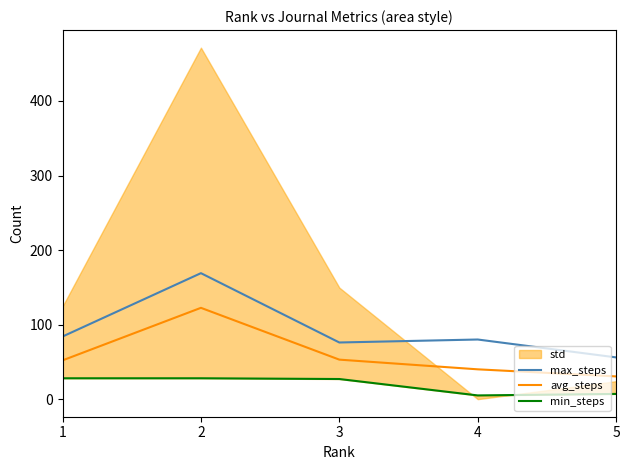

What is the maximum value for max_steps?

169.0